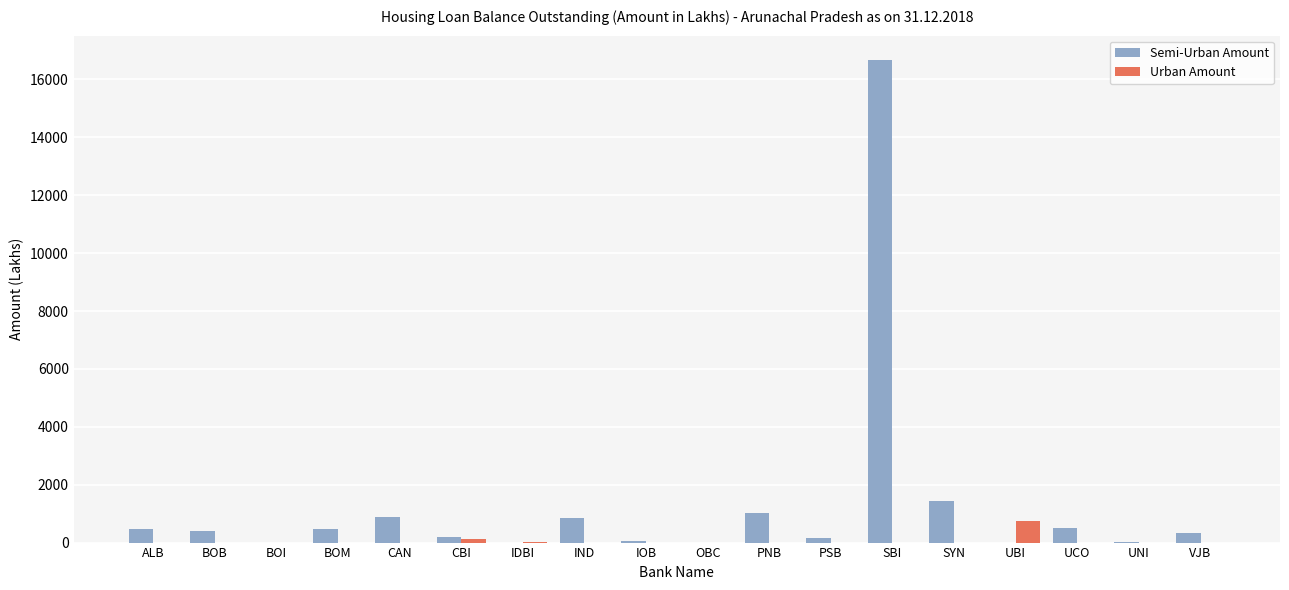

How many groups of bars are there?

18